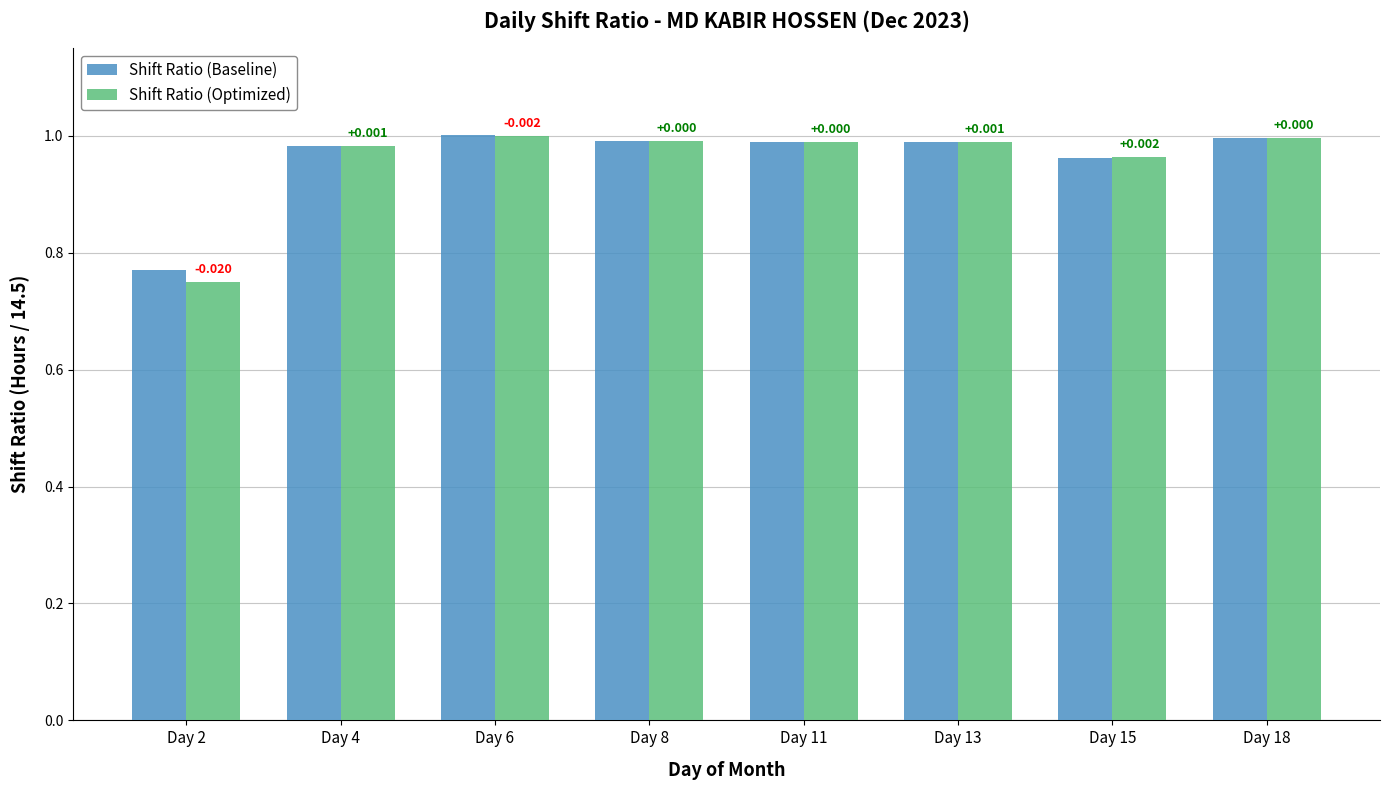

What are all the series names shown in the legend?

Shift Ratio (Baseline), Shift Ratio (Optimized)